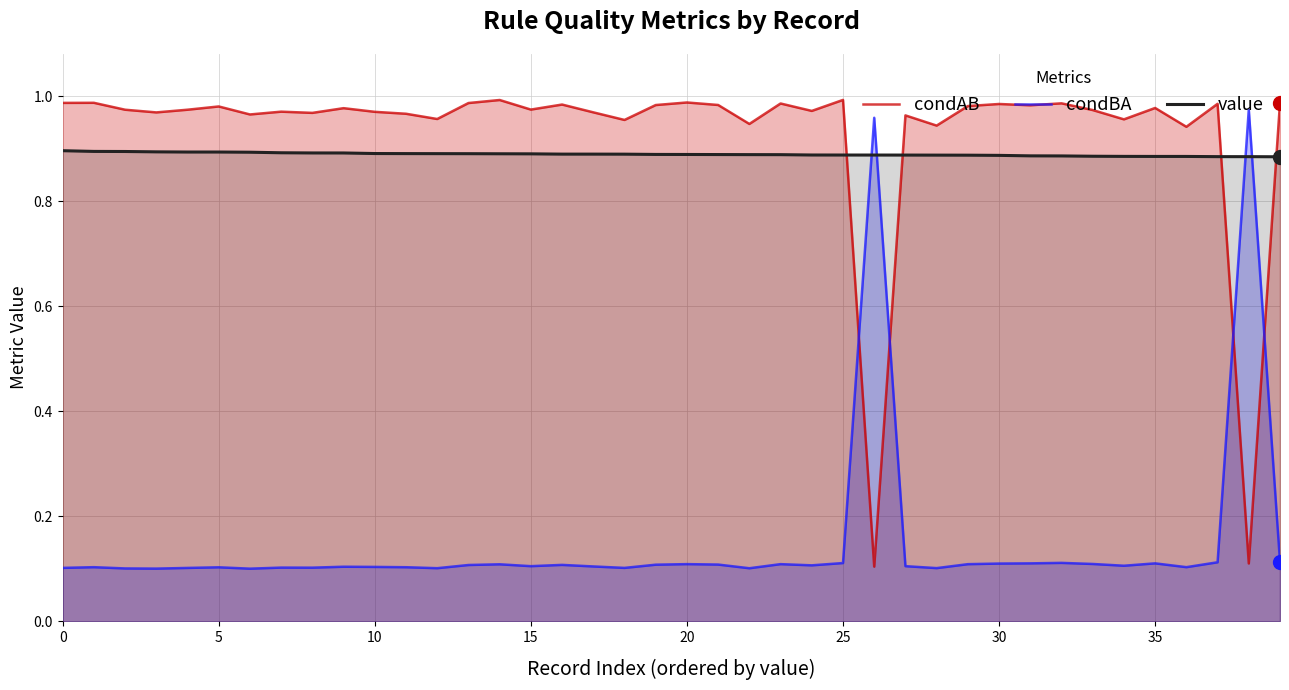

True or false: condBA has more than 0 interior local peaks.

True